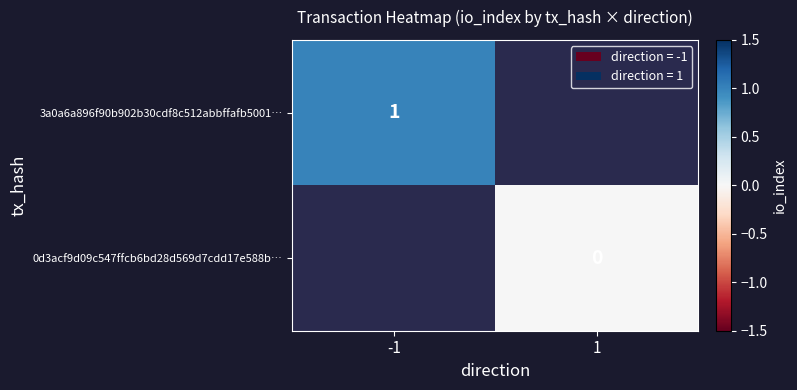

Is it true that 3a0a6a896f90b902b30cdf8c512abbffafb5001… equals 1 at -1?

True